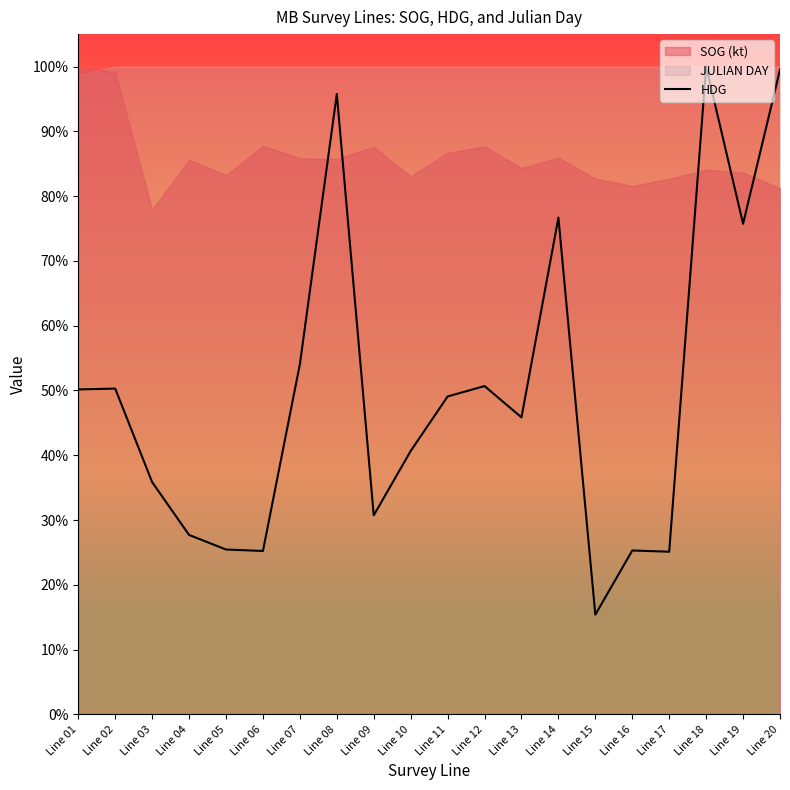

Reading left to right, extract all data points from this chart.

Line 01=50.2	Line 02=50.3	Line 03=35.9	Line 04=27.7	Line 05=25.5	Line 06=25.2	Line 07=54.1	Line 08=95.8	Line 09=30.7	Line 10=40.7	Line 11=49.1	Line 12=50.7	Line 13=45.9	Line 14=76.7	Line 15=15.4	Line 16=25.3	Line 17=25.1	Line 18=100.0	Line 19=75.7	Line 20=99.5